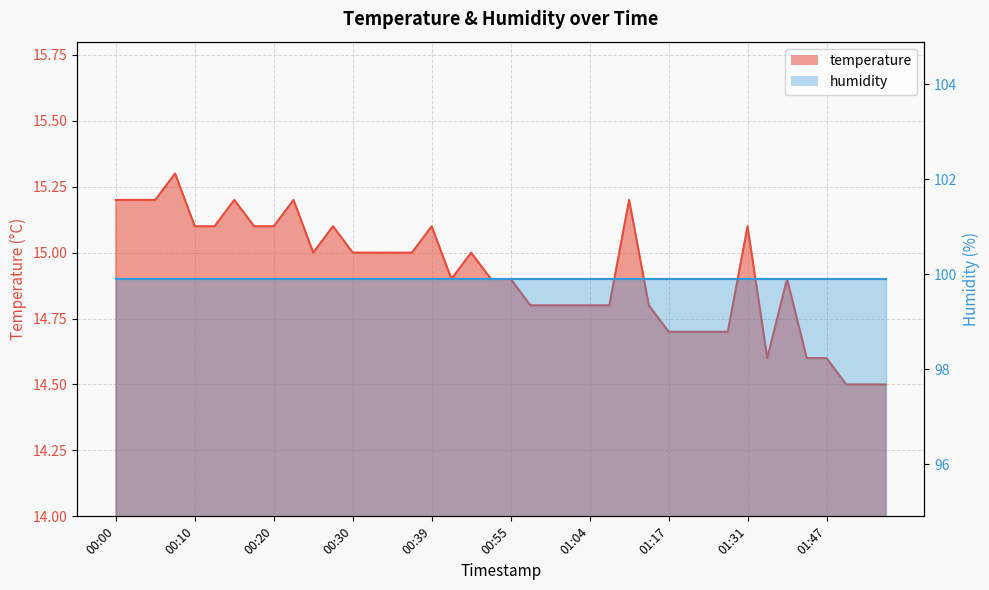

Rank the categories by value from lowest to highest.

01:49, 01:52, 01:54, 01:36, 01:44, 01:47, 01:17, 01:20, 01:23, 01:28, 00:57, 01:00, 01:02, 01:04, 01:07, 01:12, 00:42, 00:52, 00:55, 01:41, 00:25, 00:30, 00:32, 00:35, 00:37, 00:50, 00:10, 00:13, 00:18, 00:20, 00:27, 00:39, 01:31, 00:00, 00:03, 00:05, 00:15, 00:22, 01:09, 00:08